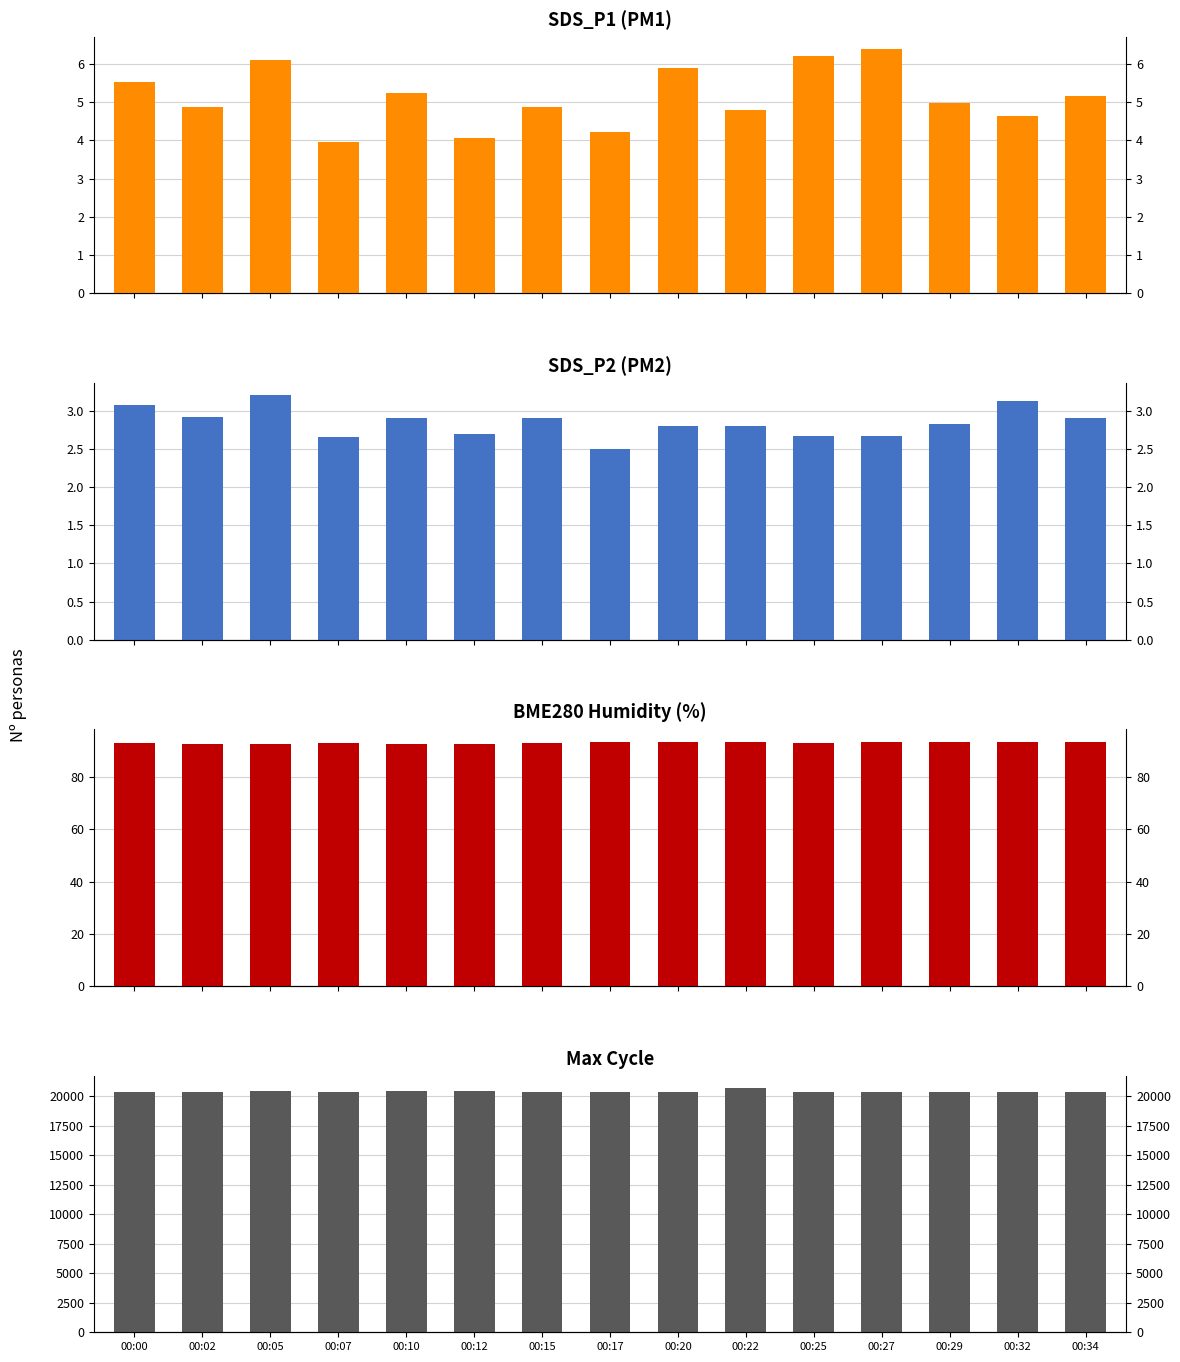

At which label does BME280_humidity first exceed 93?

00:15